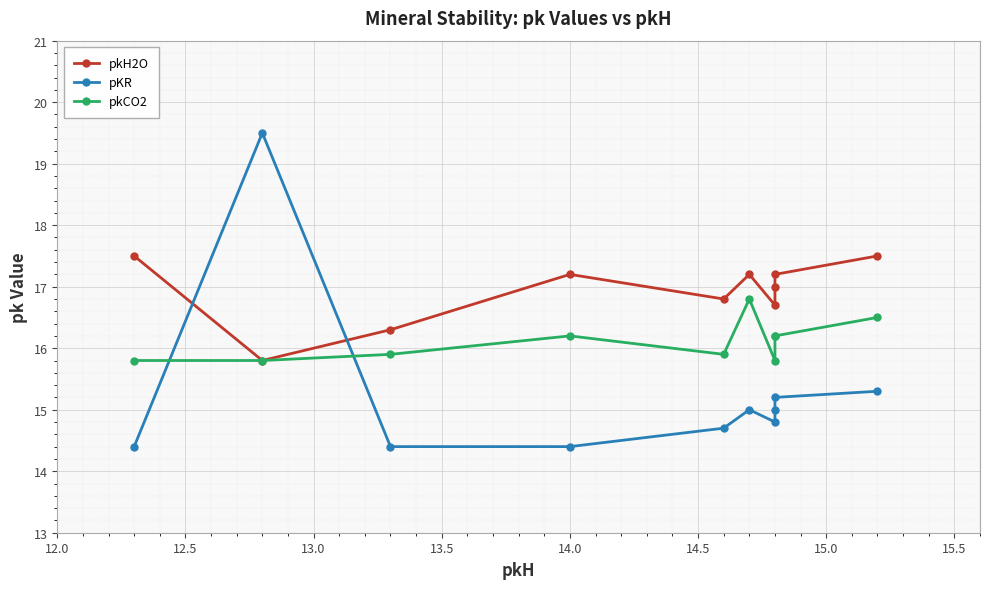

Reading left to right, extract all data points from this chart.

pkH2O: 17.5	15.8	16.3	17.2	16.8	17.2	16.7	17.0	17.2	17.5
pKR: 14.4	19.5	14.4	14.4	14.7	15.0	14.8	15.0	15.2	15.3
pkCO2: 15.8	15.8	15.9	16.2	15.9	16.8	15.8	16.2	16.2	16.5